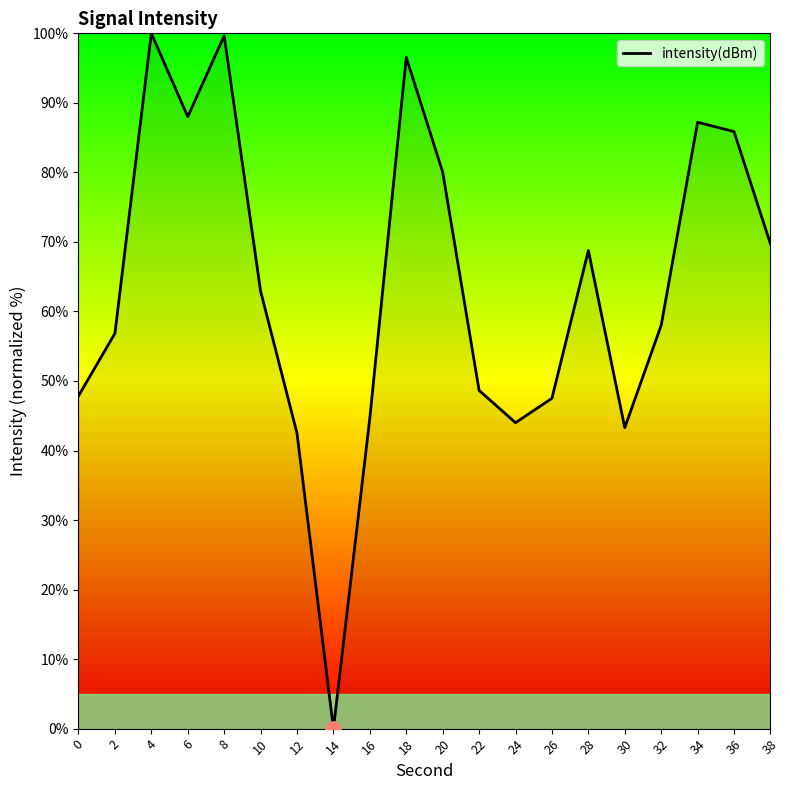

Approximately how many times larger is the value at 20 compared to 6?

0.9